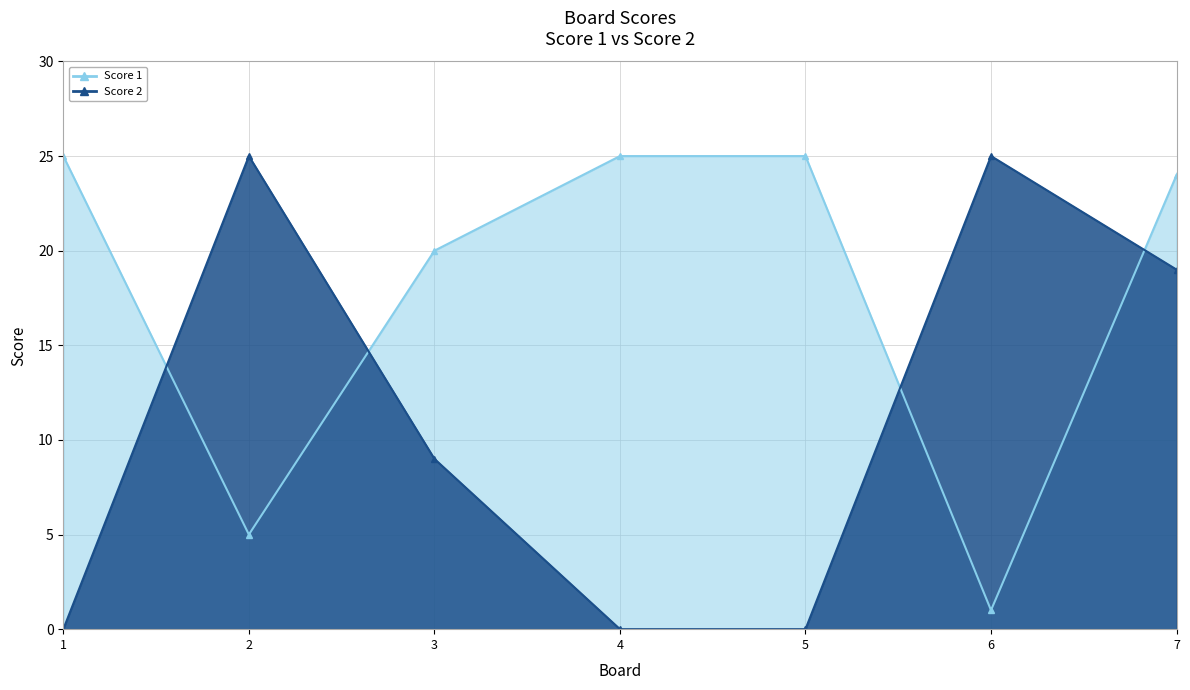

True or false: Score 2 and Score 1 cross at least once.

True